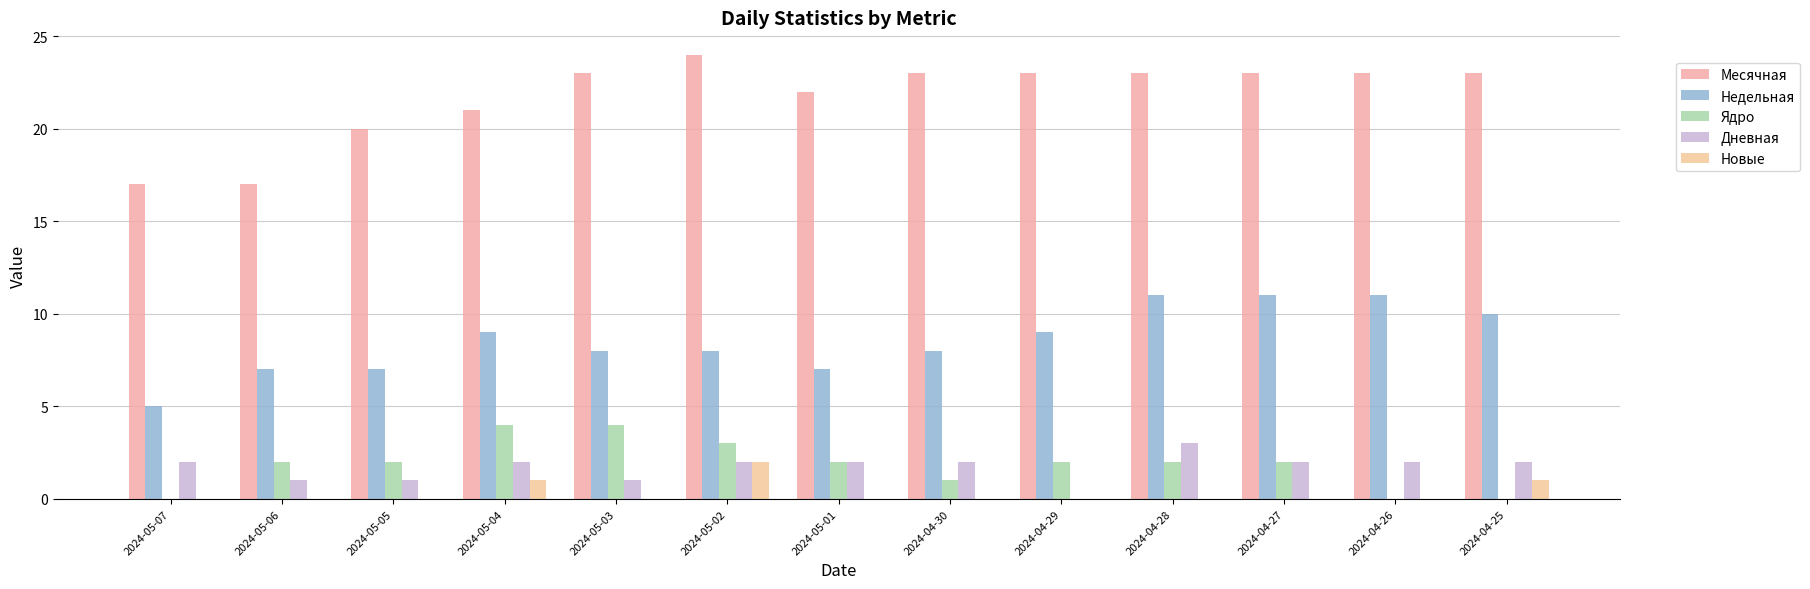

Is it true that Ядро equals 3 at 2024-04-28?

False